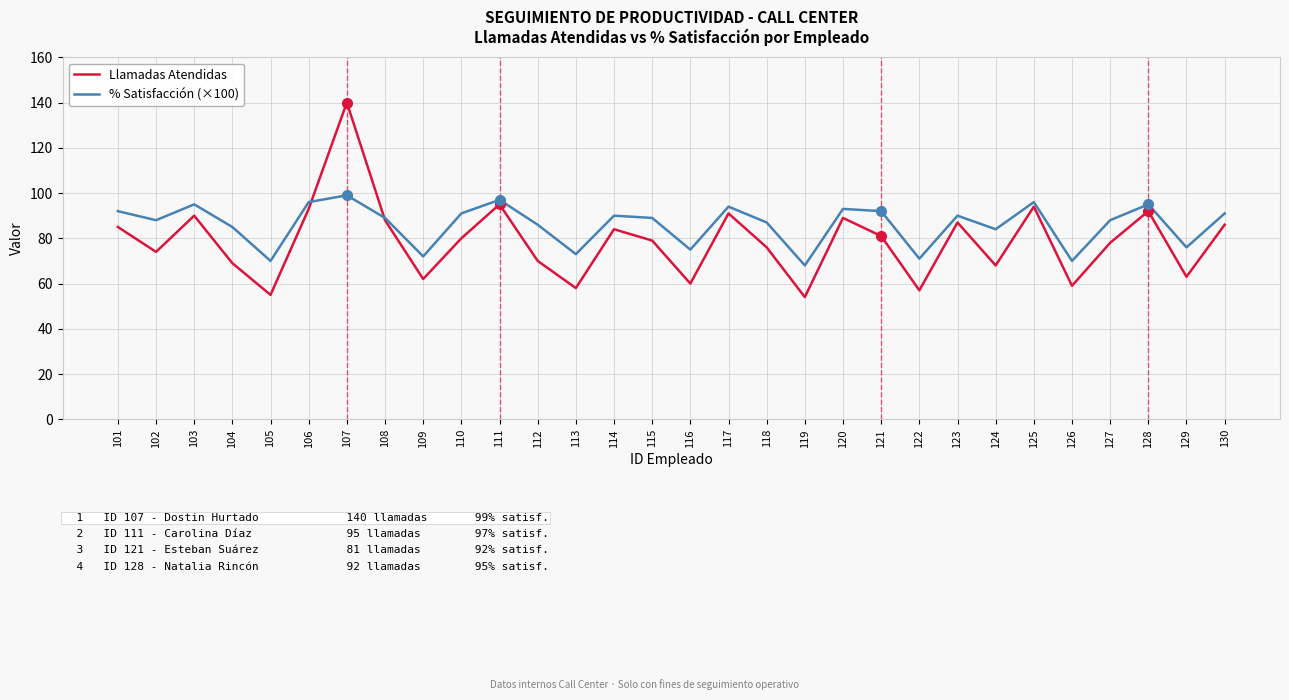

List the series in order of their overall mean, lowest first.

Llamadas Atendidas, % Satisfacción (×100)